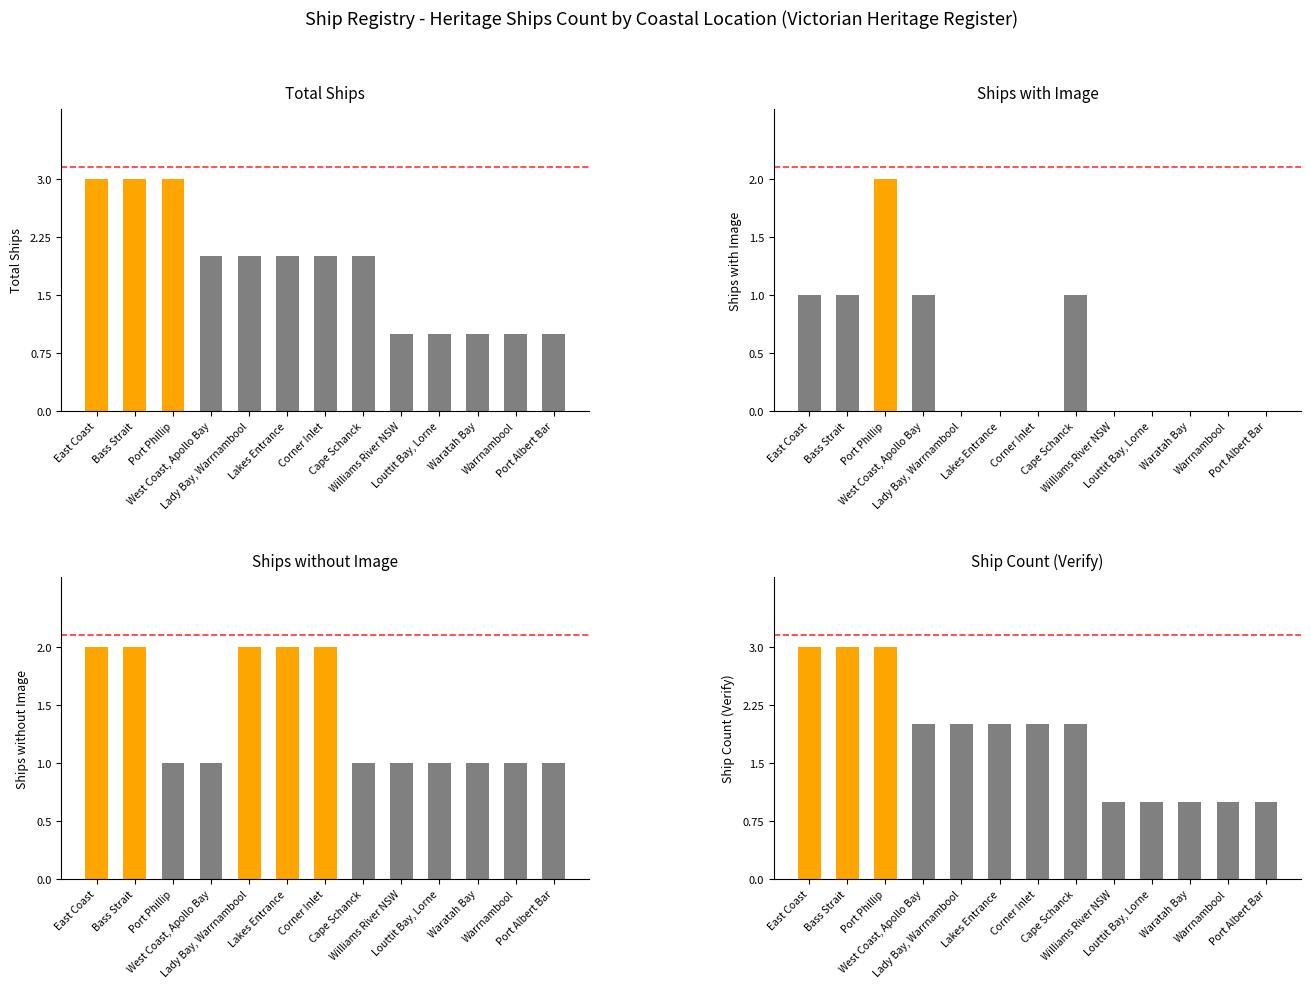

Which category has the highest value in the Total Ships series?

East Coast